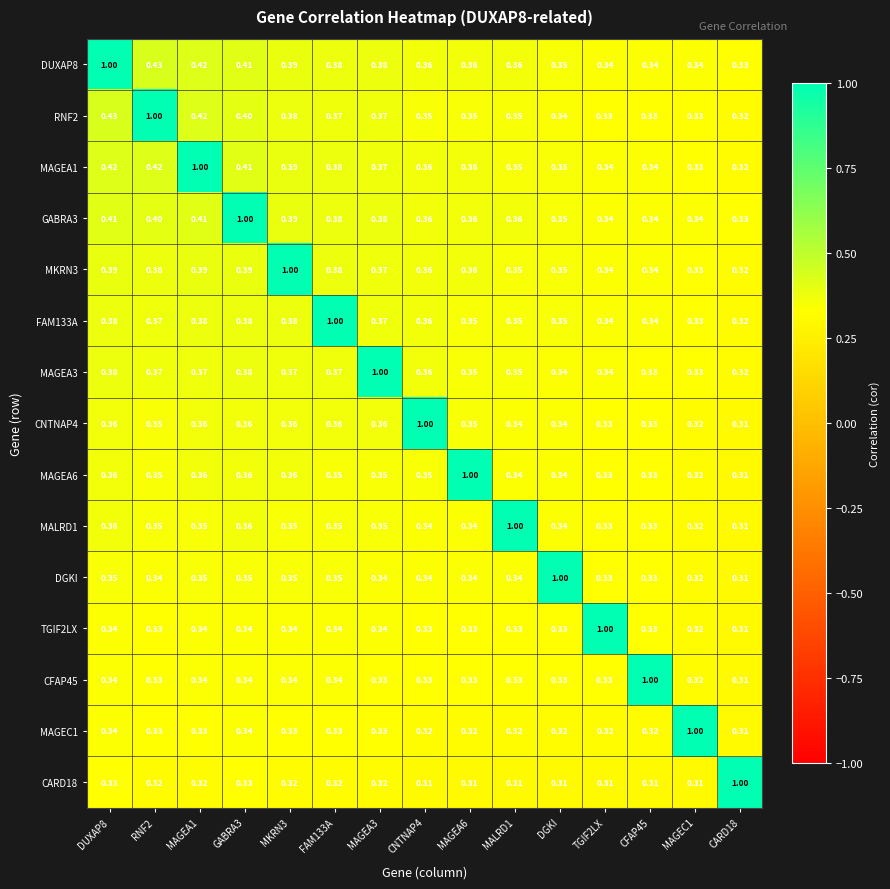

Is the value of CNTNAP4 at RNF2 greater than the value of FAM133A at CNTNAP4?

No